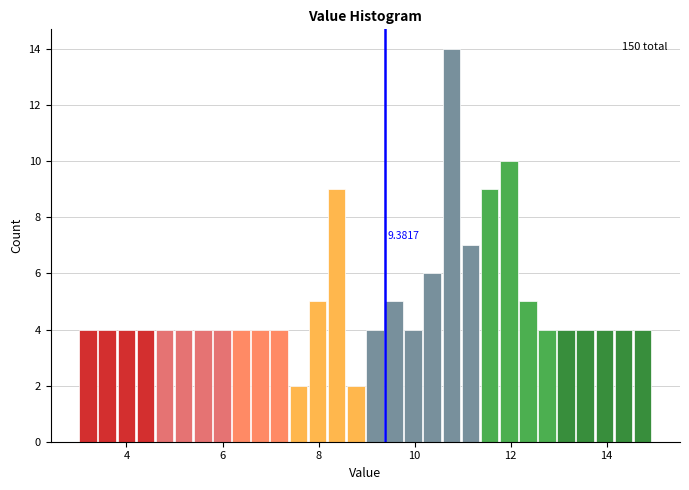

Around what value on the x-axis is the tallest bar? Give the approximate position of its centre, as read against the axis.

10.8